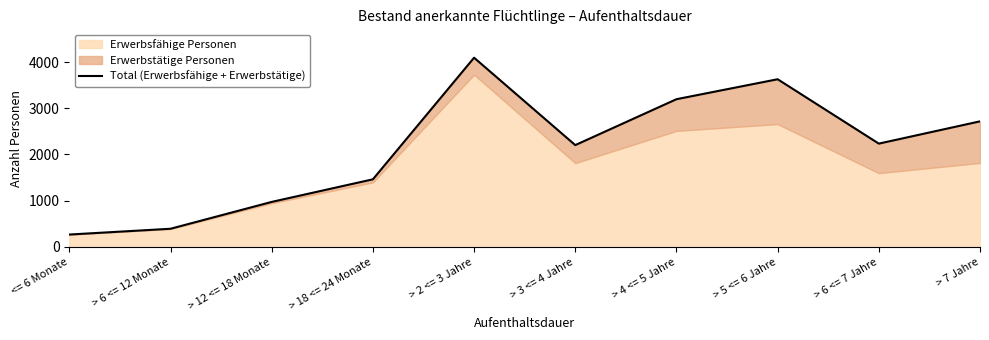

The chart shows a value of 3627 at > 5 <= 6 Jahre. True or false?

True